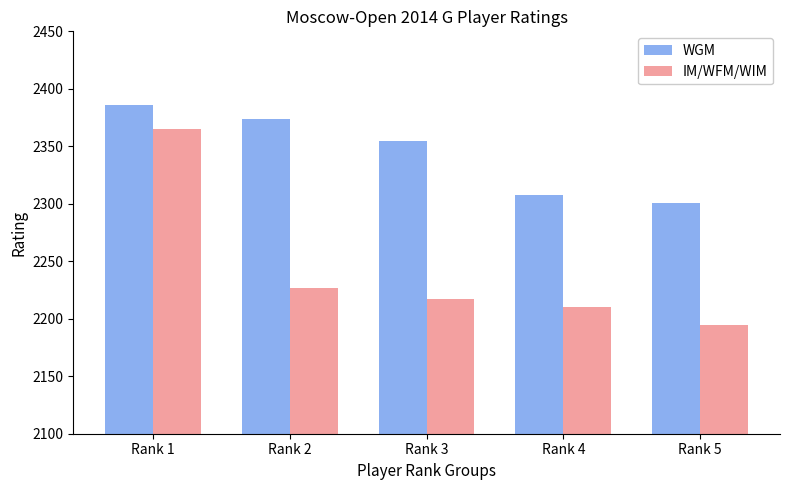

How many values in the IM/WFM/WIM series are below 2217?

2